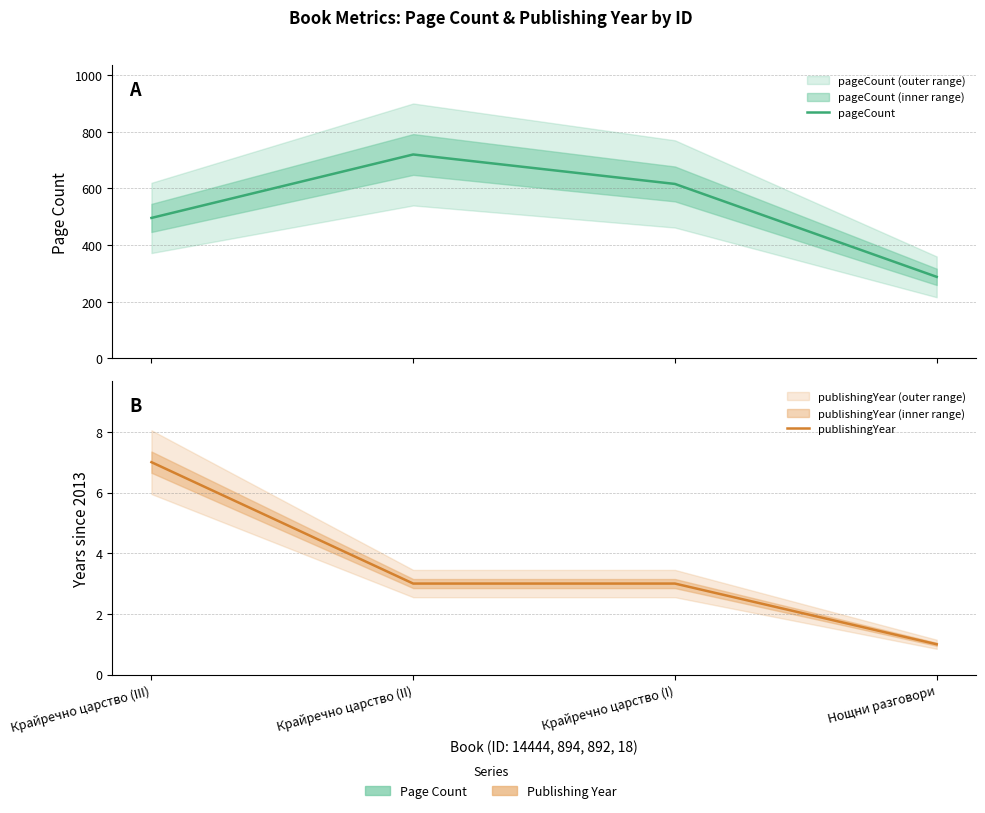

How many values in the publishingYear series exceed 3?

1